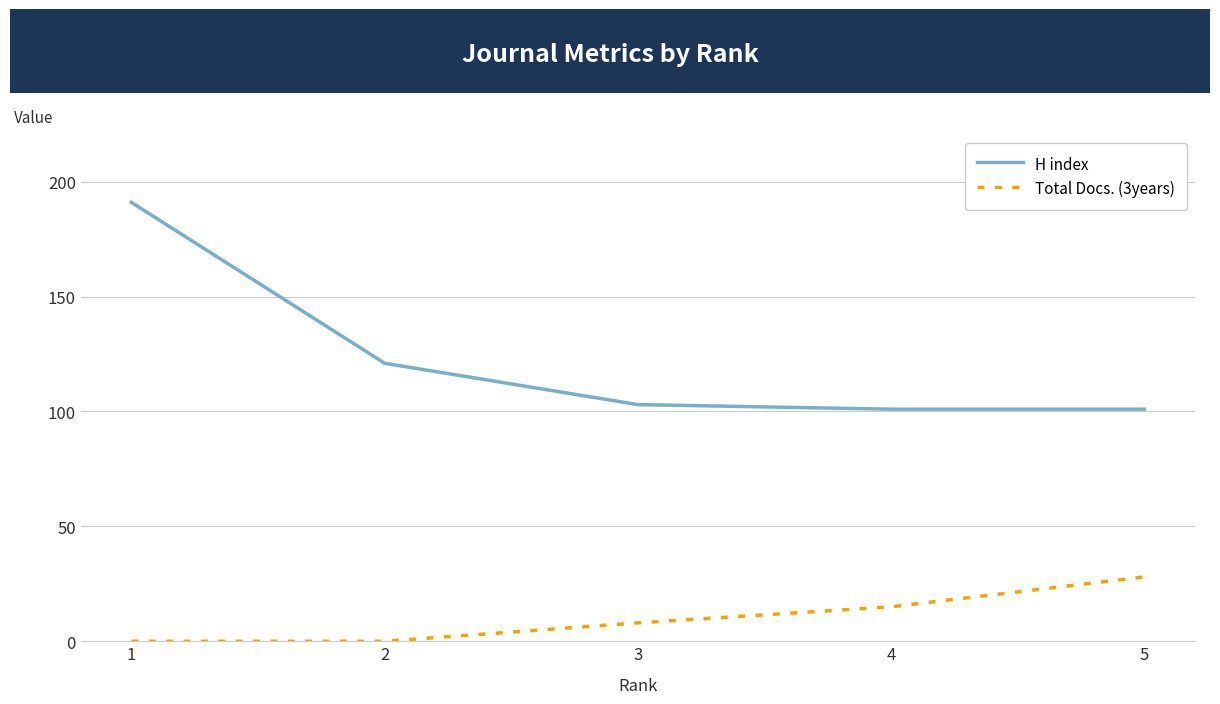

What is the difference between the highest and lowest values at 2?

121